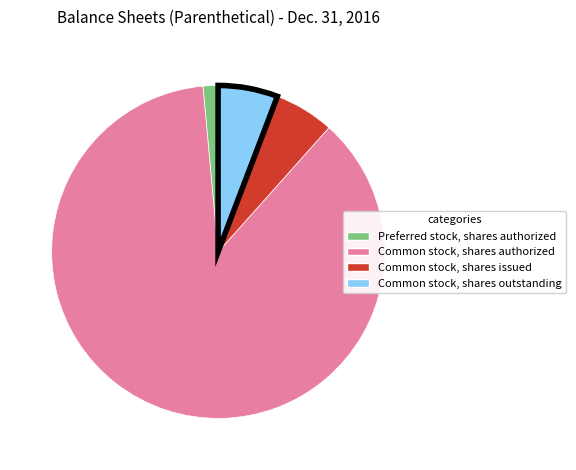

Which slice is the largest?

Common stock, shares authorized